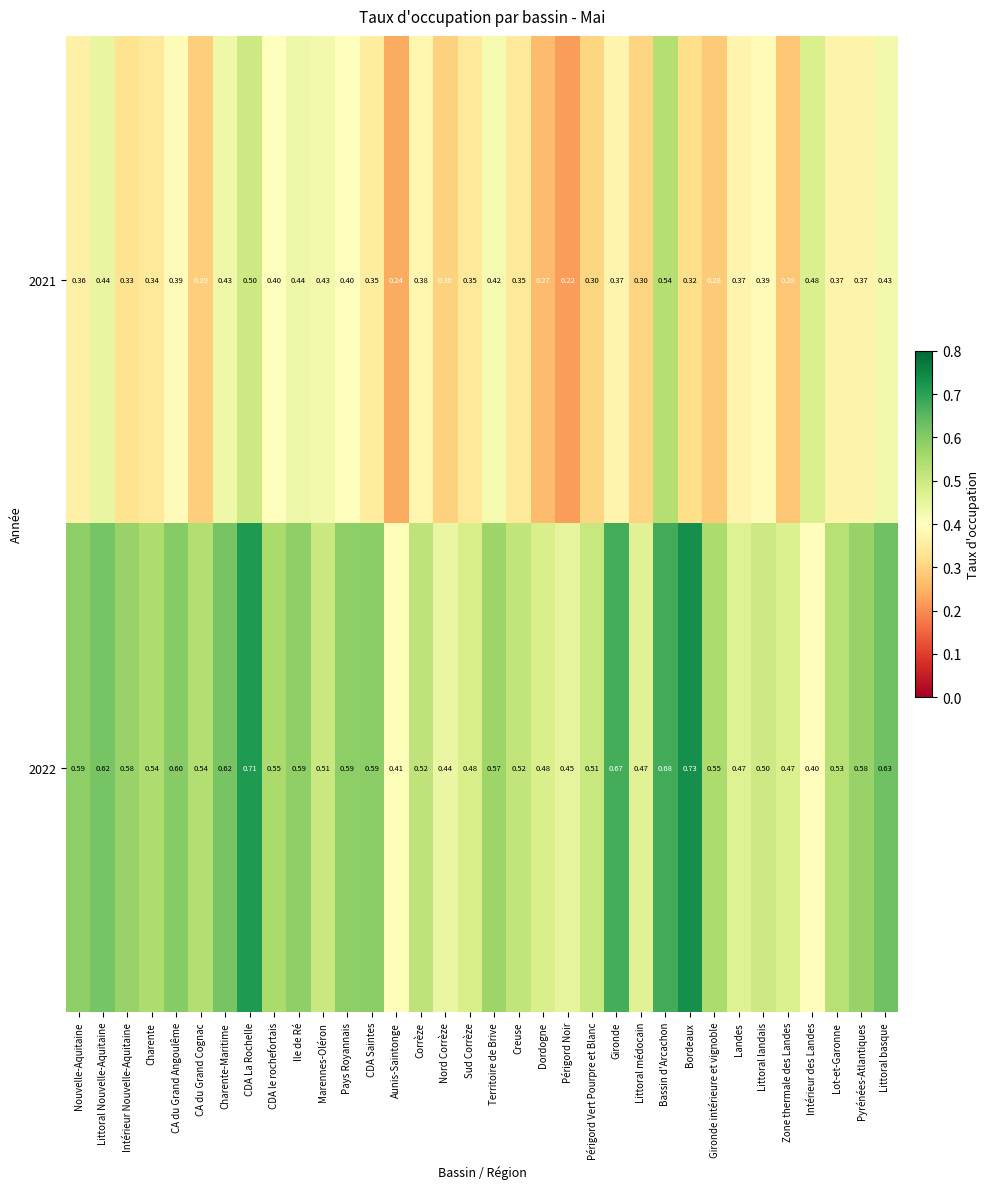

What is the total value across all series at Landes?

0.8